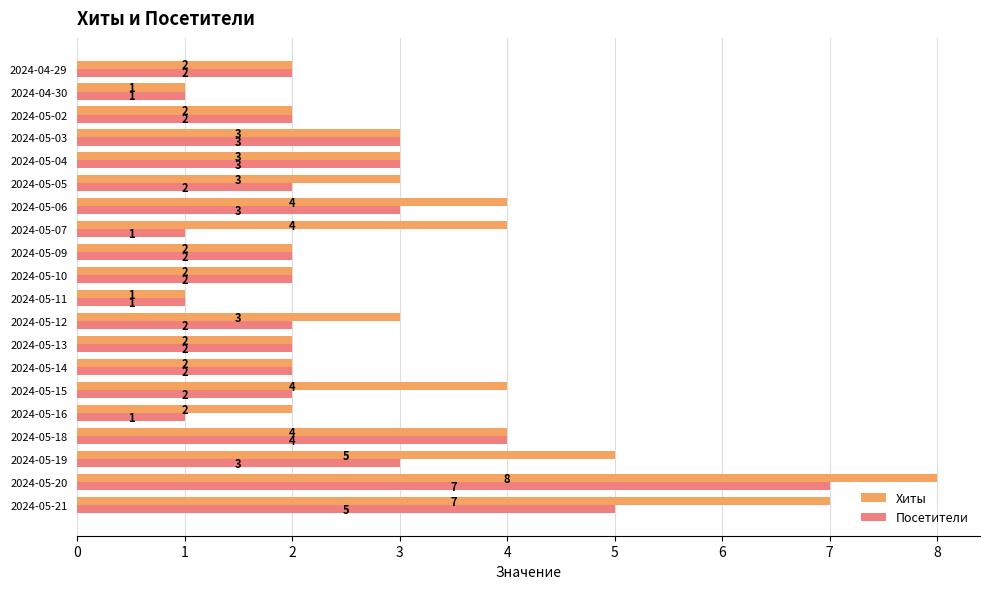

What is the difference between the second highest and minimum values in the Хиты series?

6